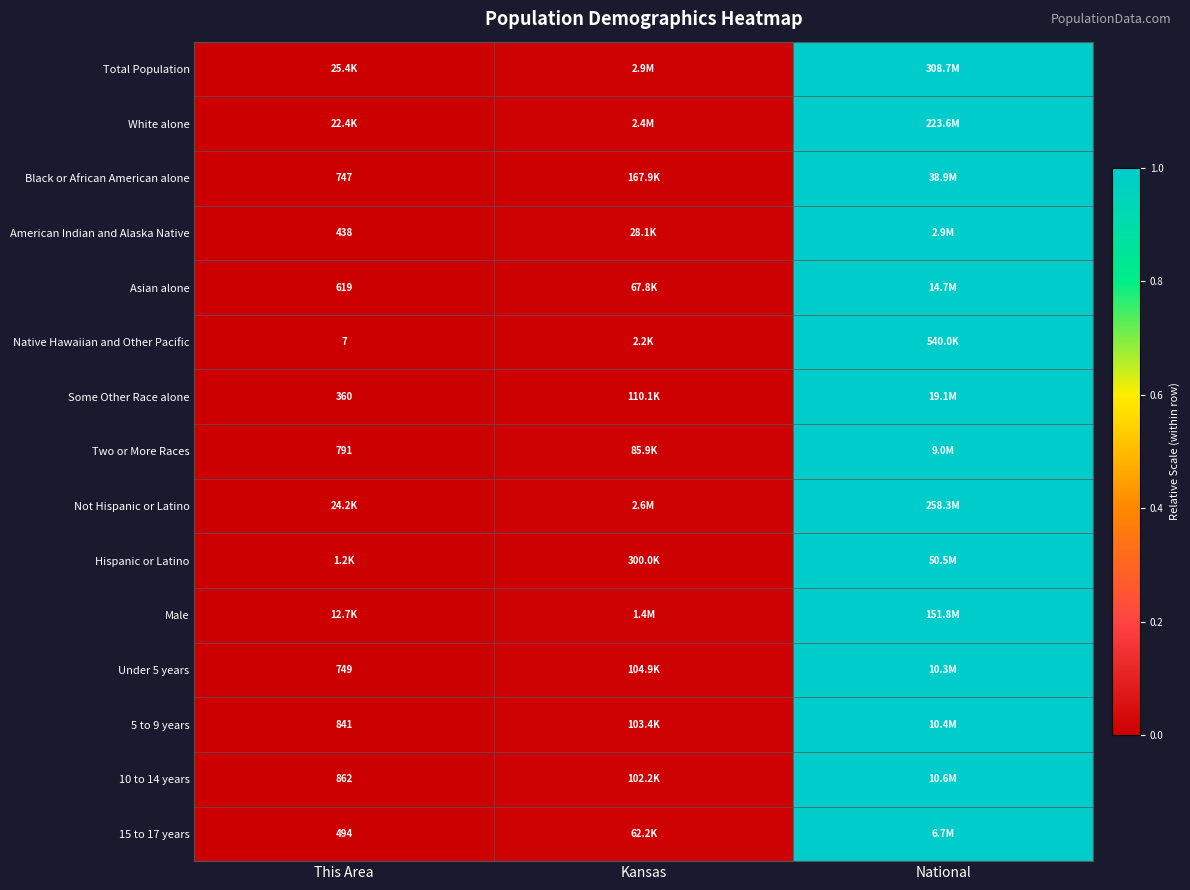

Which category has the highest value in the 15 to 17 years series?

National